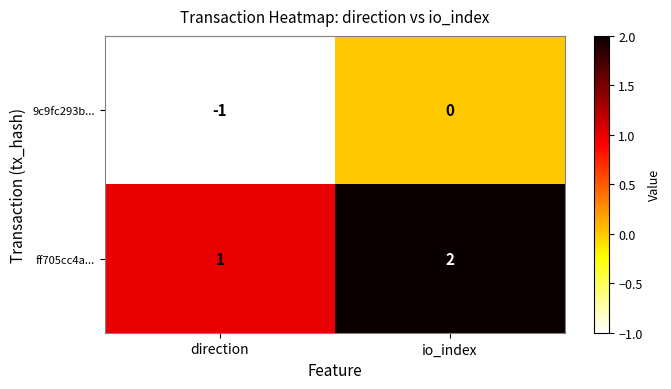

The value of ff705cc4a... at io_index is 2. True or false?

True